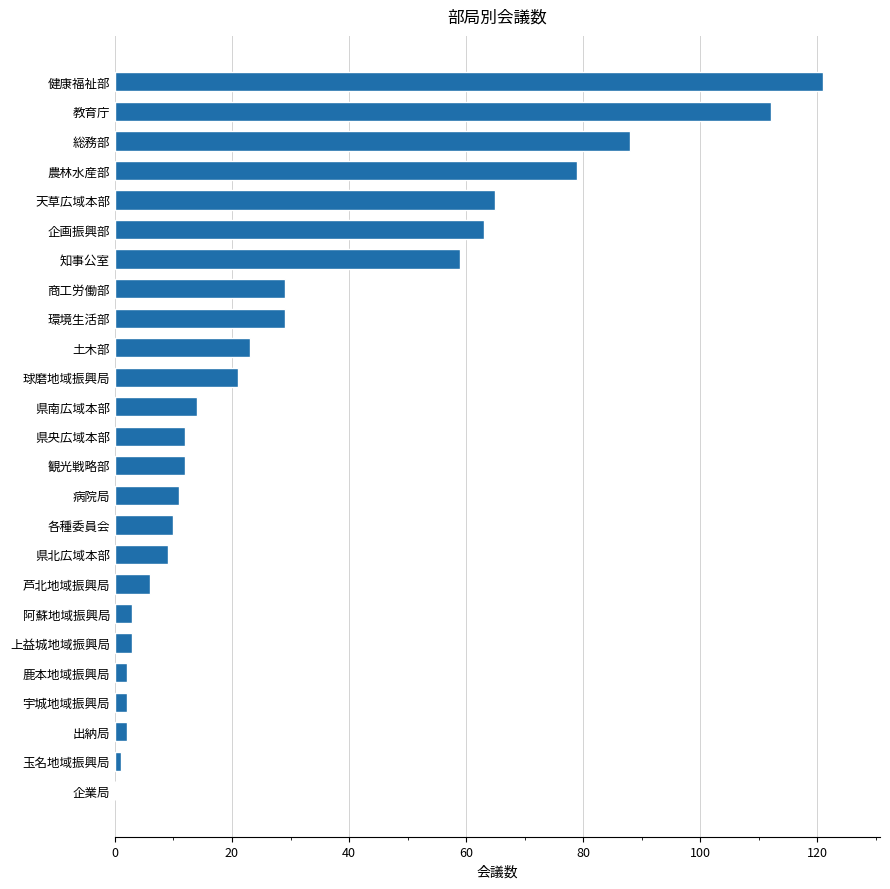

Are the bars grouped side by side (vs. stacked)?

No